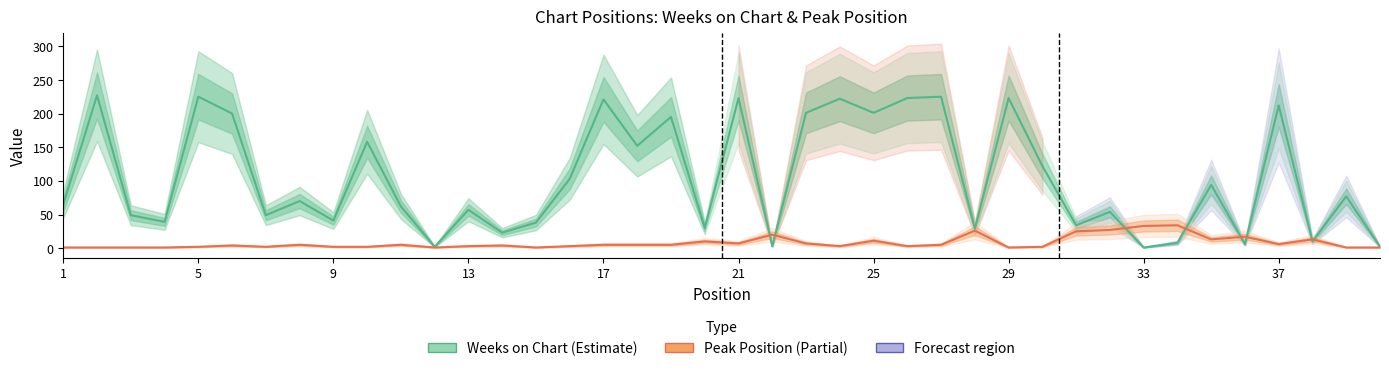

Does the chart display data point markers on the line(s)?

No